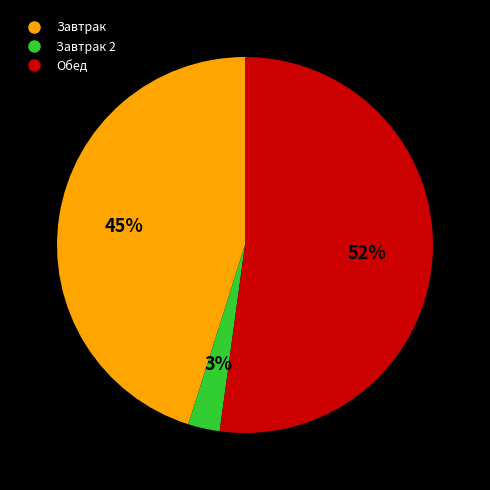

Is there any slice that represents more than half of the pie?

Yes